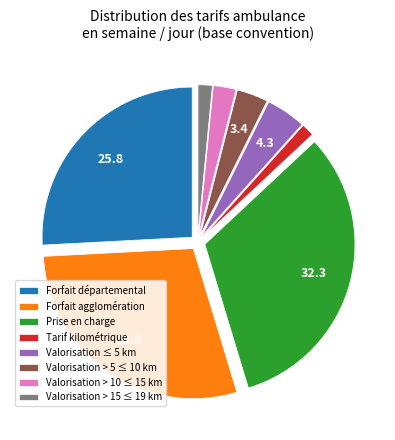

The Valorisation > 15 ≤ 19 km slice represents 2% of the pie. True or false?

True